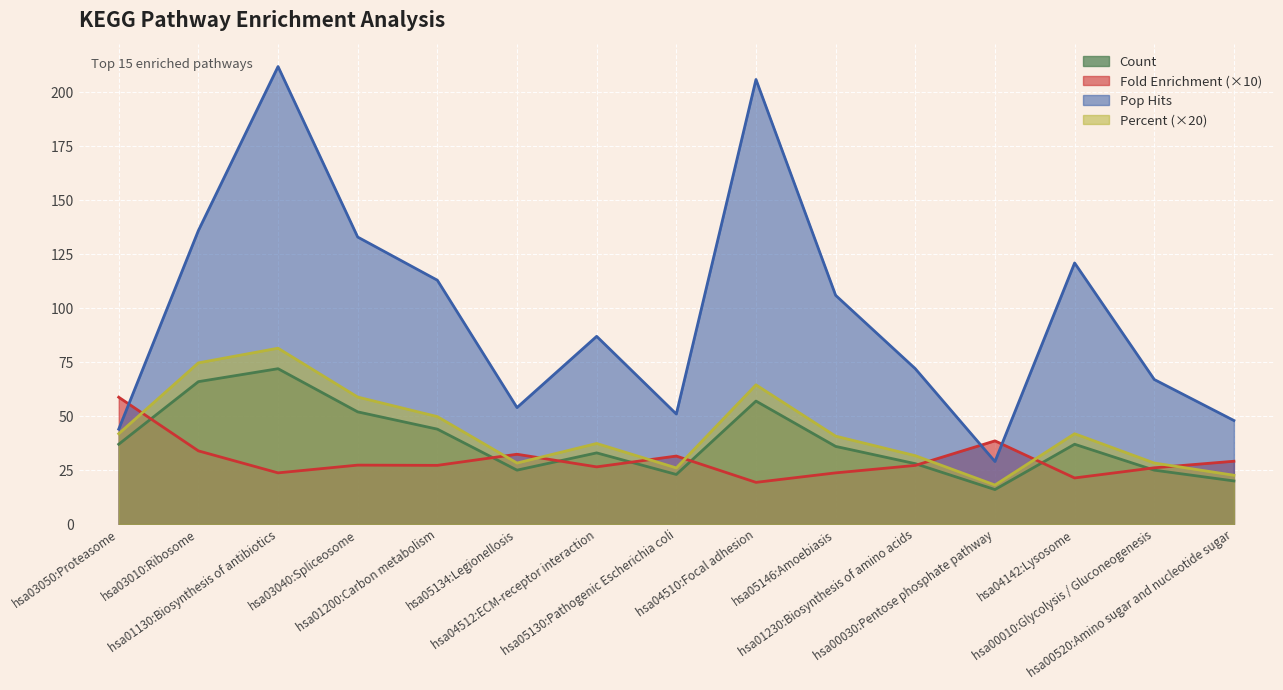

Which series has the largest range (max minus min)?

Pop Hits